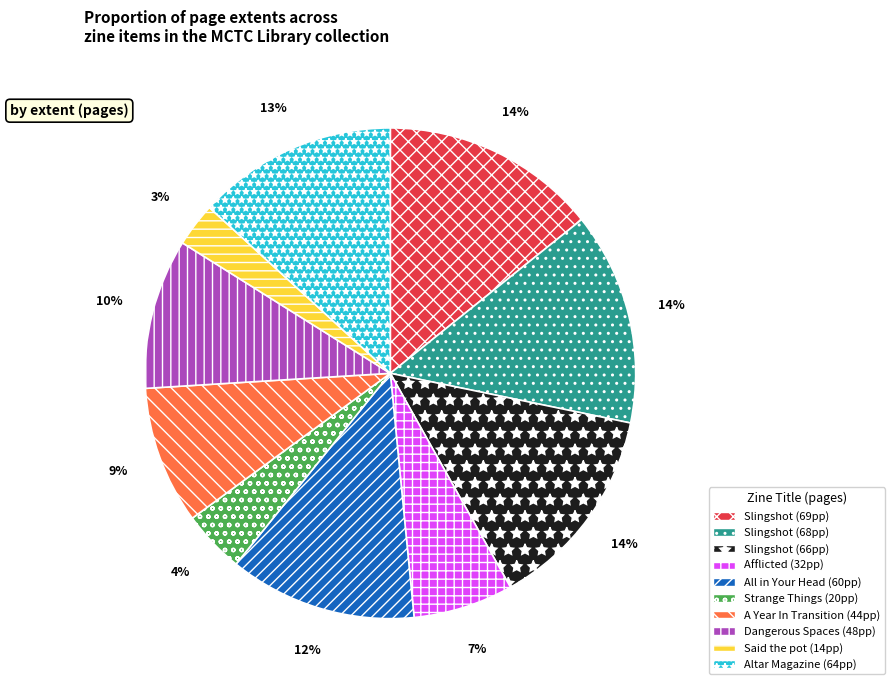

What percentage is the Said the pot (14pp) slice, to the nearest percent?

3%